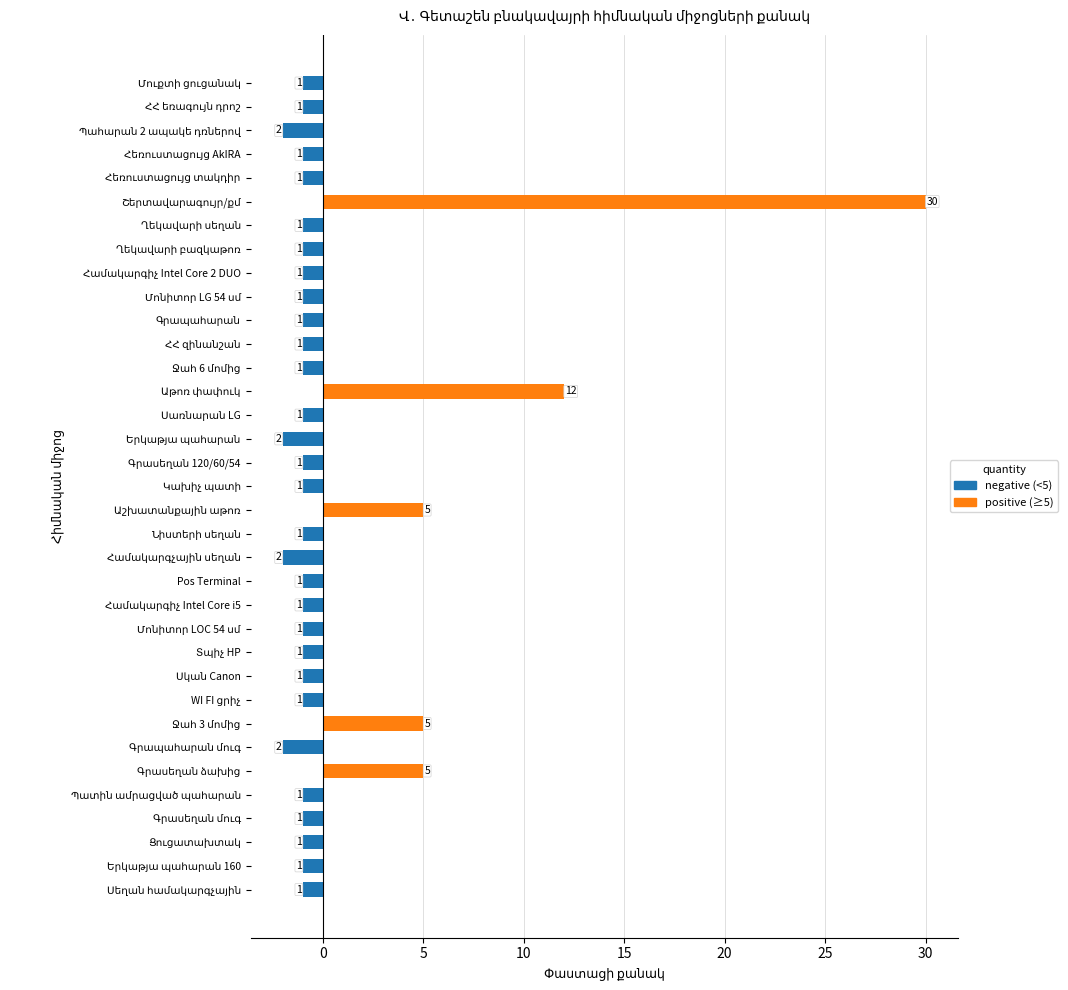

Where is the data nearest to the value 14?

Աթոռ փափուկ